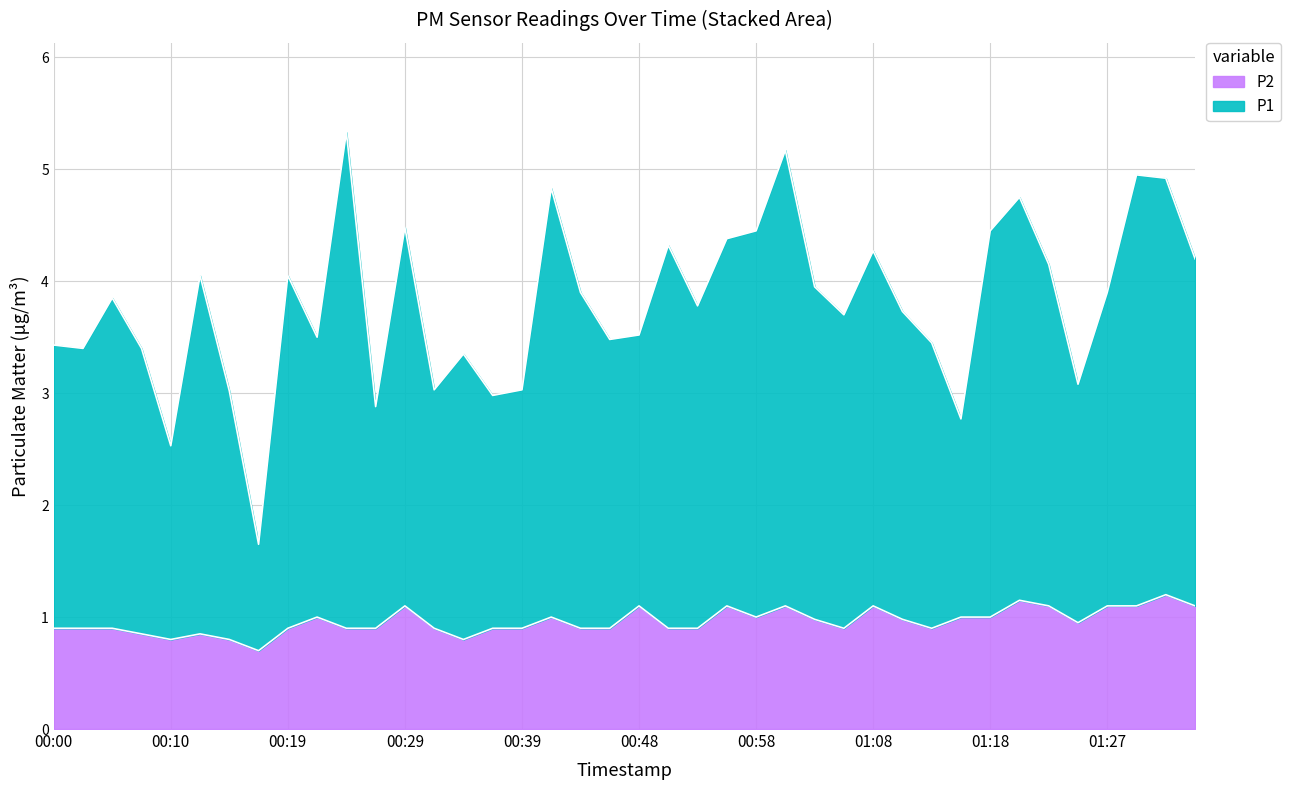

Where is the first local maximum for P1?

00:05